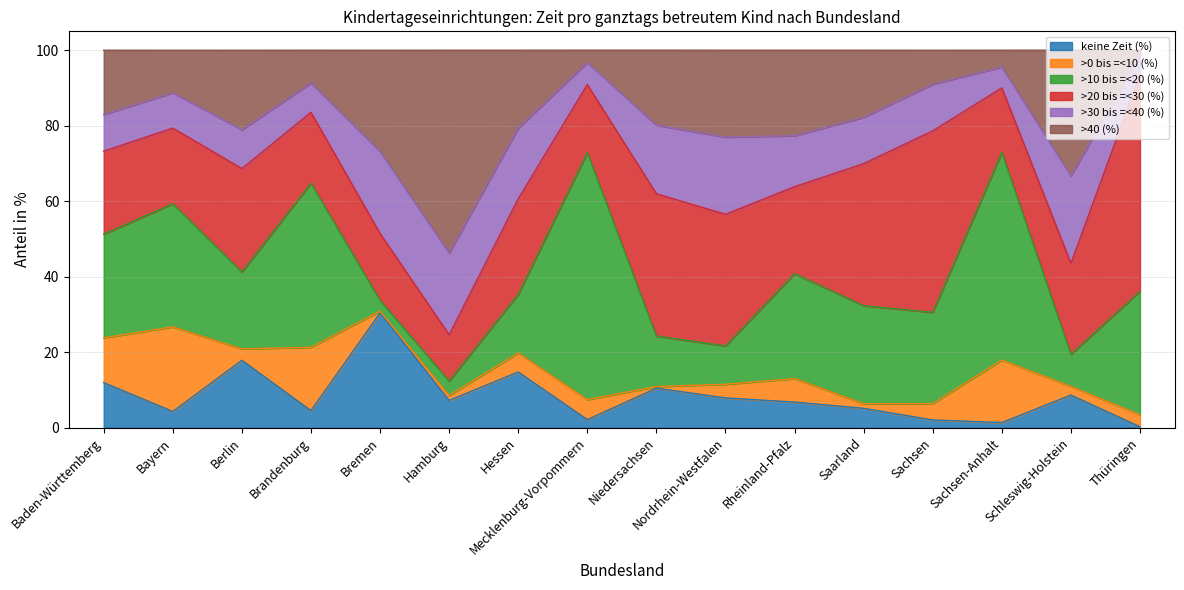

What is the total value across all series at Baden-Württemberg?

100.0